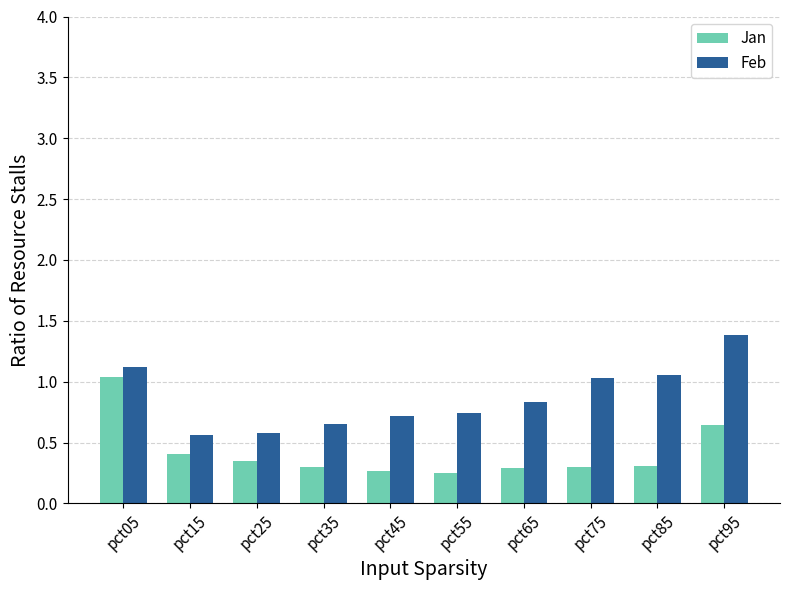

At which category does the chart reach its peak across all series?

pct95